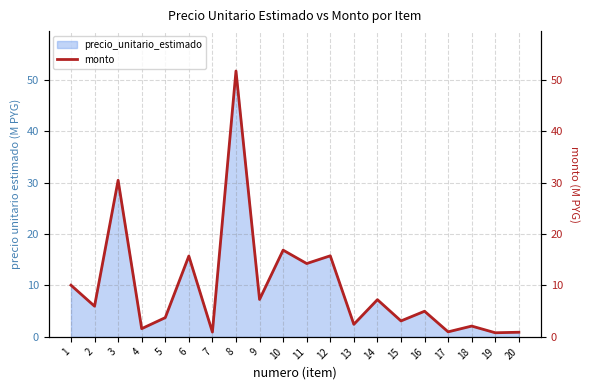

True or false: the data shows 2.1 at 18.

True